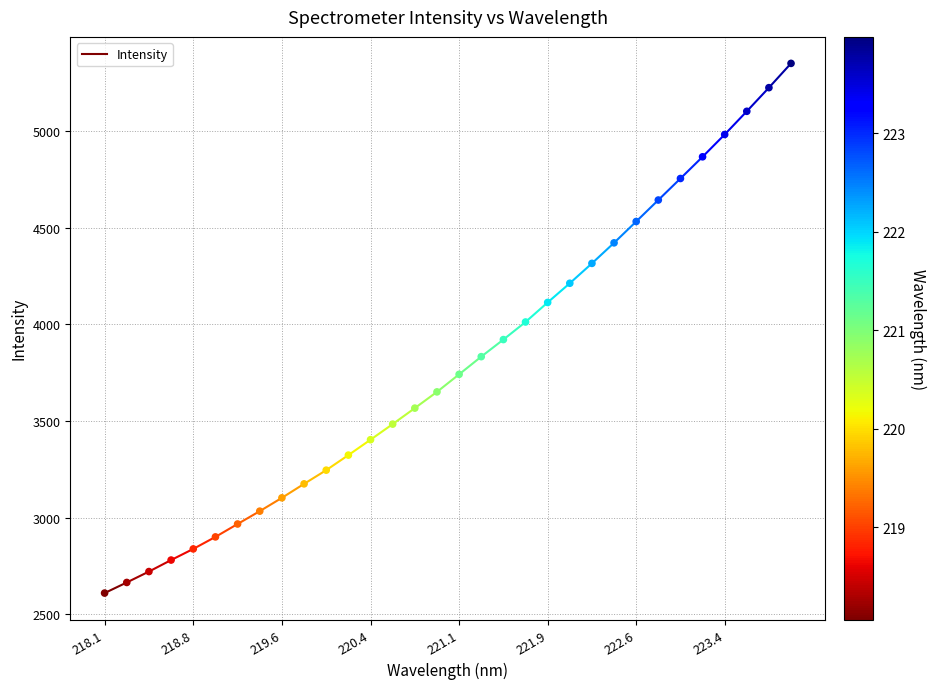

What is the range of Y values (max minus min)?

2740.7